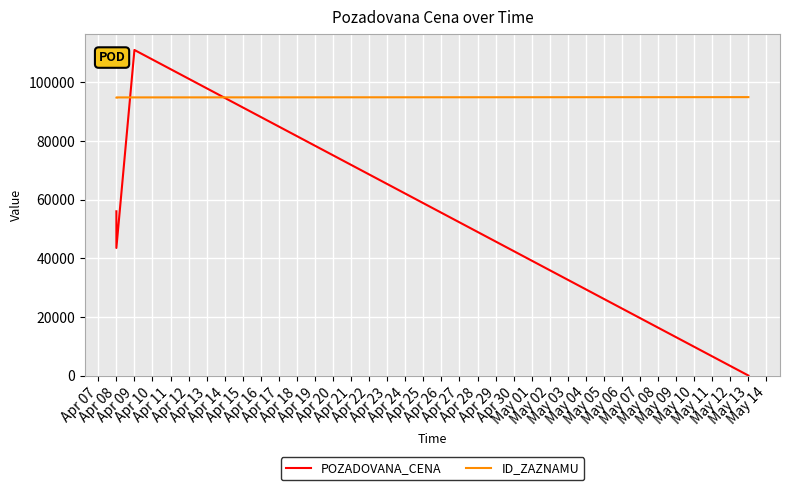

Reading left to right, list all the values displayed in this chart.

POZADOVANA_CENA: 56000	43500	111000	0
ID_ZAZNAMU: 94825	94826	94833	94927